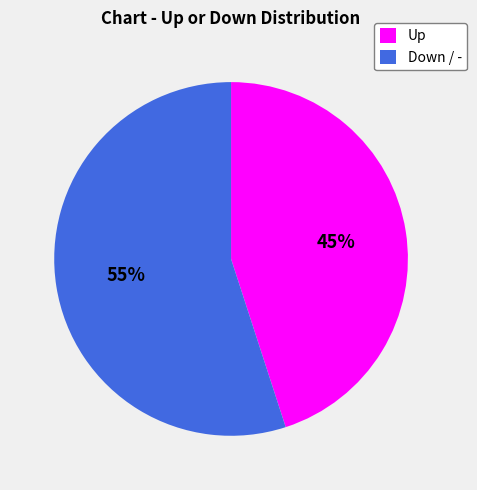

True or false: Down / - accounts for 55% of the total.

True